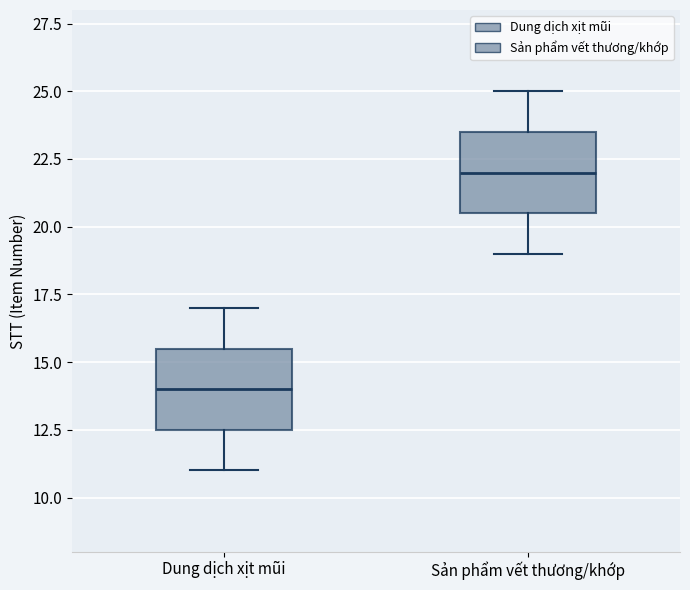

Where does the lower whisker of the box for Sản phẩm vết thương/khớp end on the y-axis? The values are not printed on the chart, so give them approximately, as read against the axis.

19.0